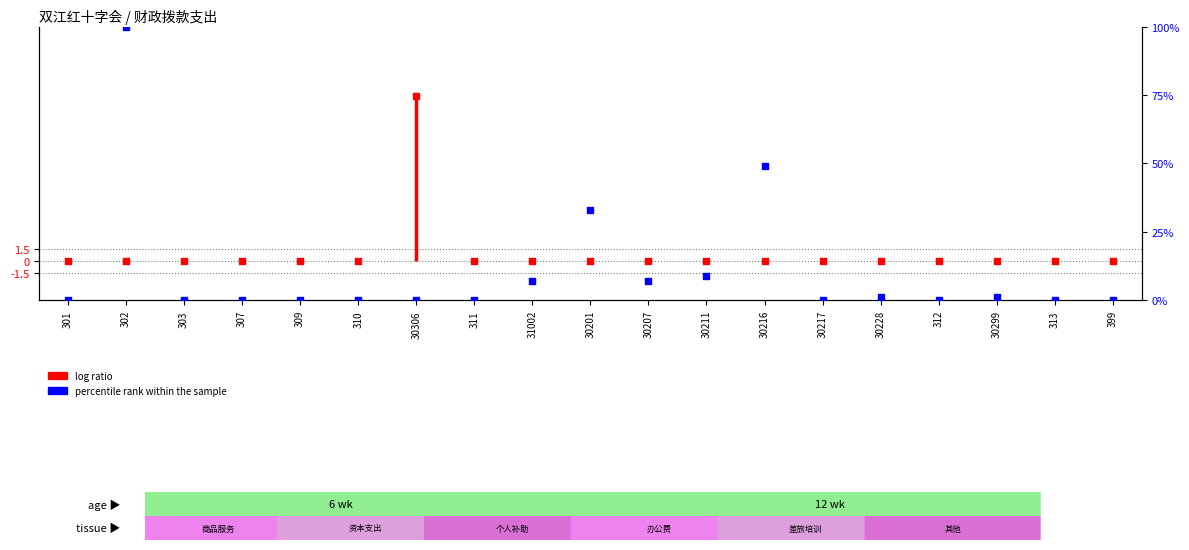

Which series has the largest total across all categories?

percentile rank within the sample